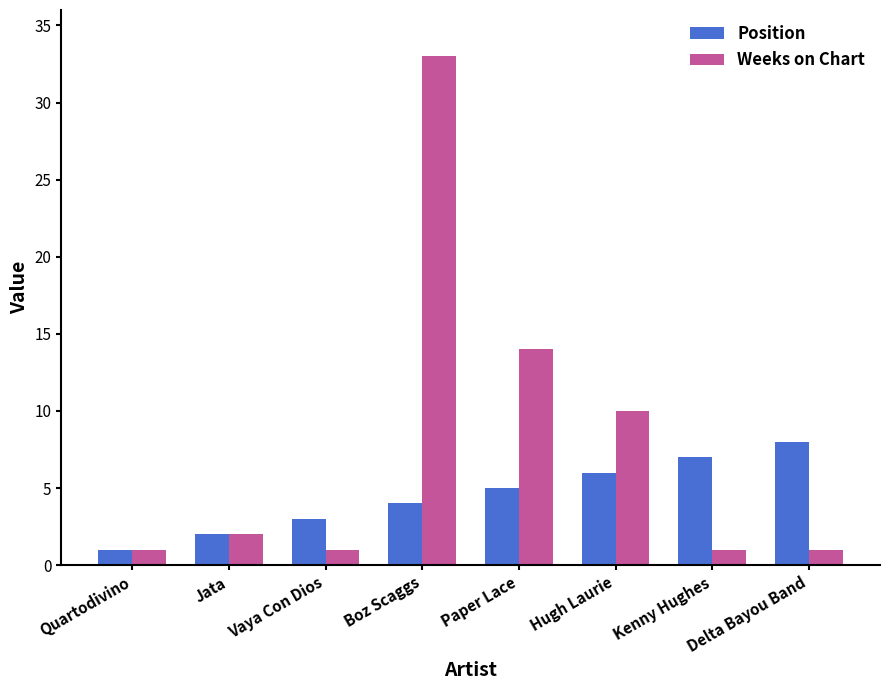

Reading right to left, transcribe all the data shown in this chart.

Position: 8	7	6	5	4	3	2	1
Weeks on Chart: 1	1	10	14	33	1	2	1